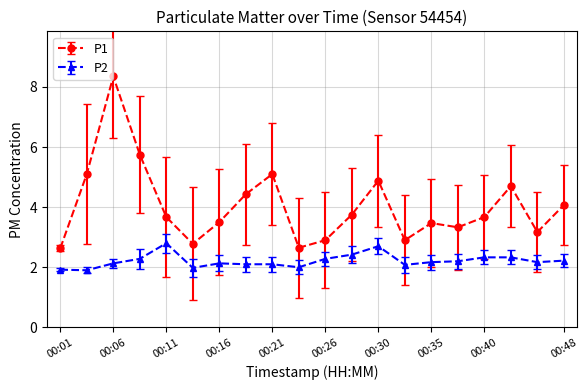

List the series in order of their peak value, lowest first.

P2, P1